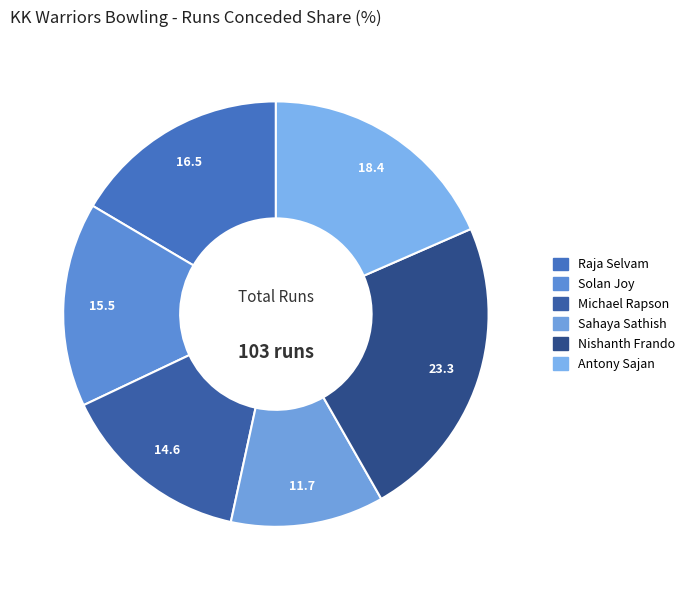

Is there any slice that represents more than half of the pie?

No